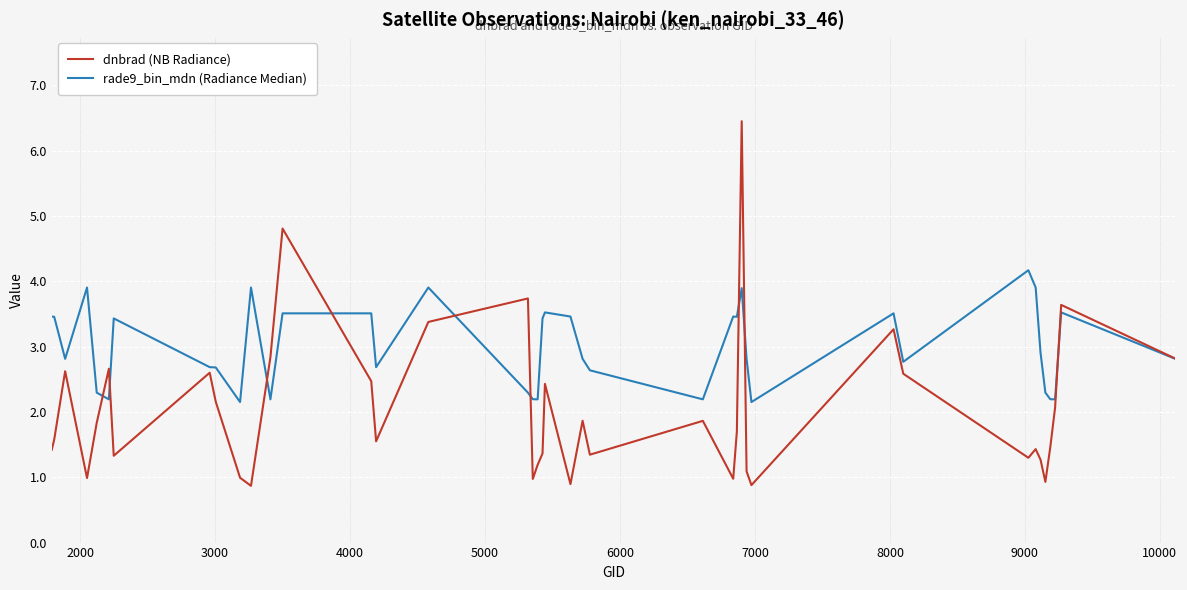

What is the minimum value shown in the chart?

0.9